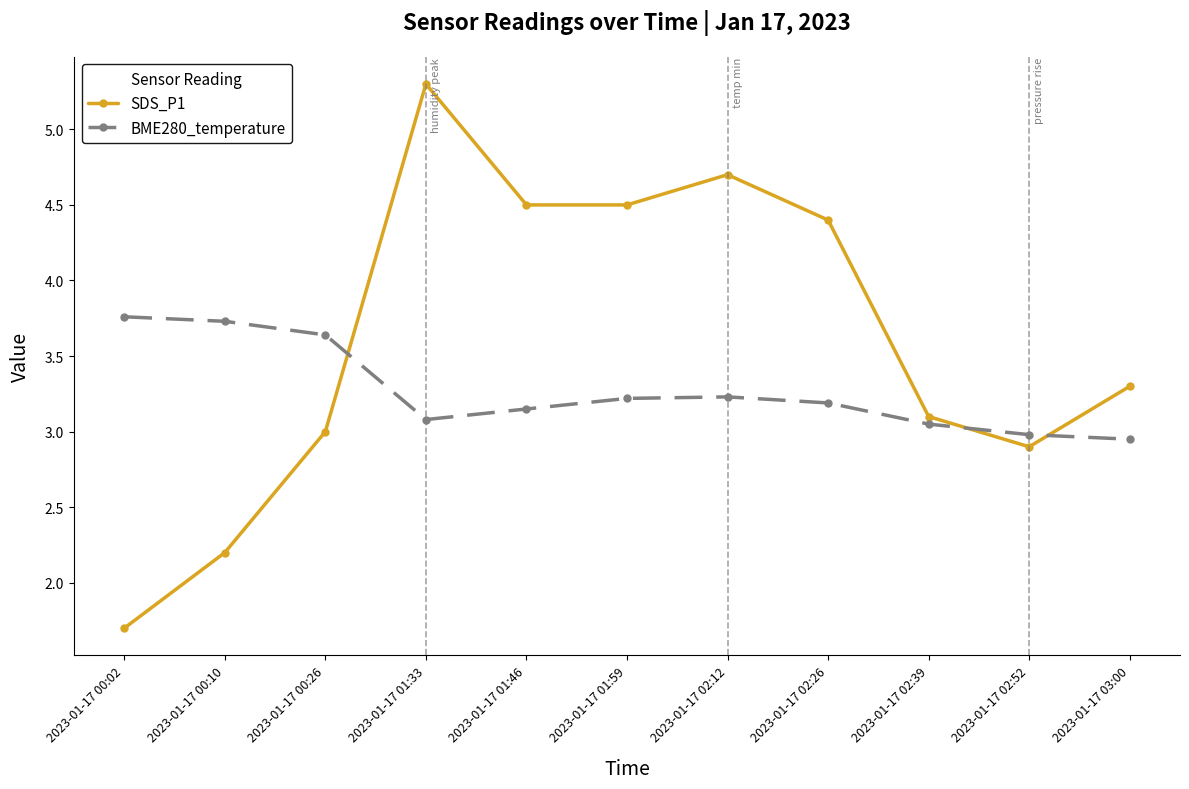

What is the difference between the maximum and minimum values in the BME280_temperature series?

0.8